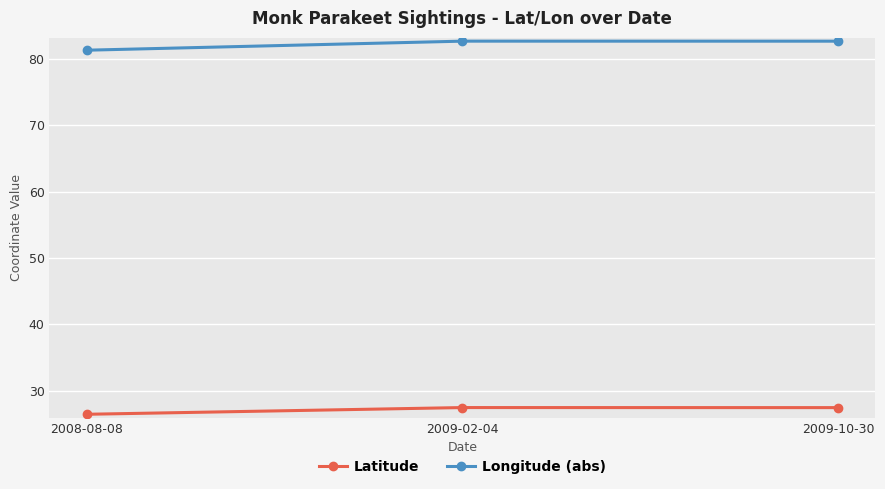

At which label does Longitude (abs) first exceed 82?

2009-02-04